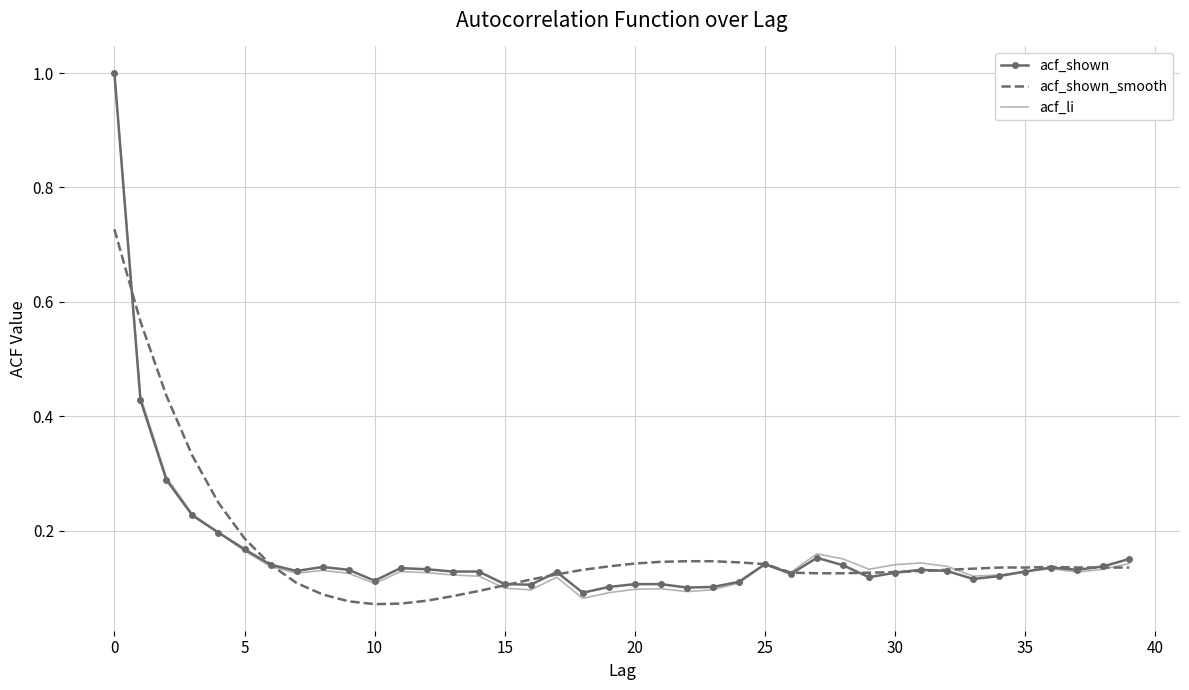

At how many categories does at least one series exceed 0?

40